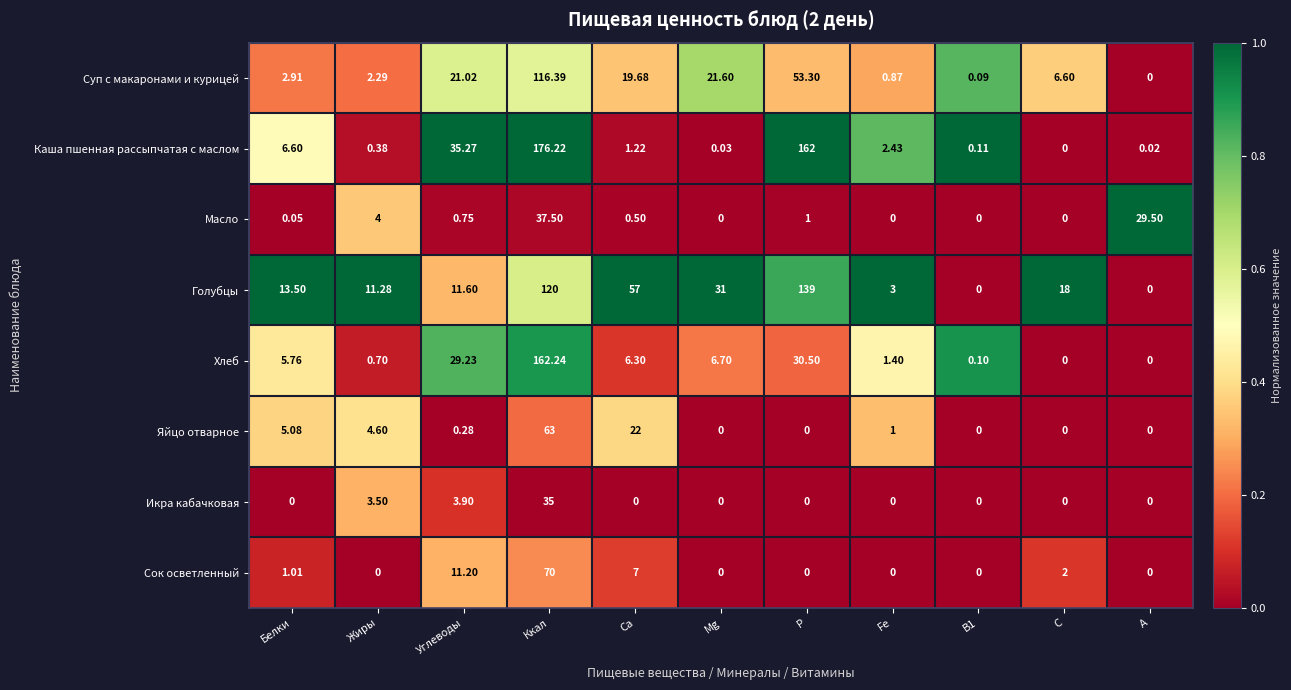

Which label corresponds to the largest value in the chart?

Ккал